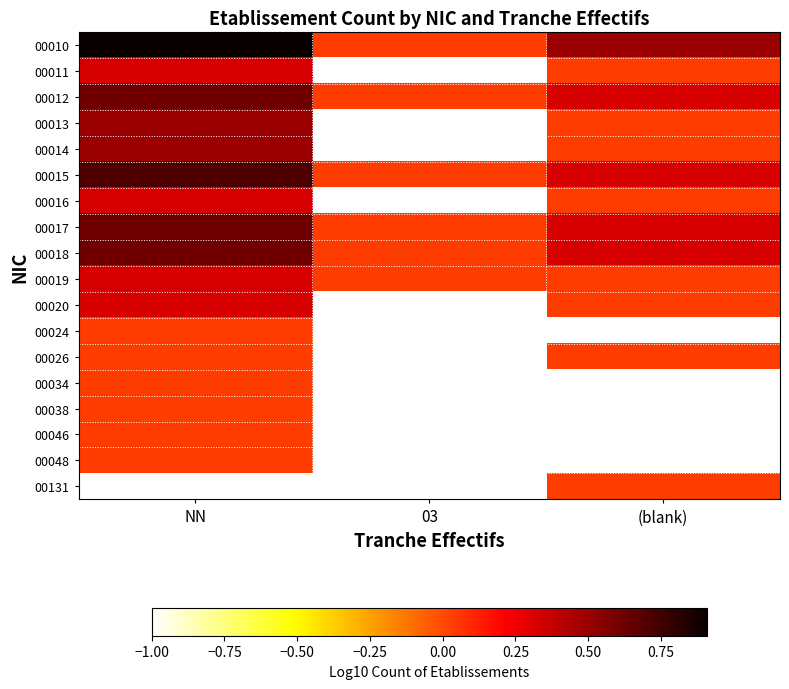

Reading left to right, extract all data points from this chart.

00010: NN=0.9	03=0.0	(blank)=0.5
00011: NN=0.3	03=-1.0	(blank)=0.0
00012: NN=0.6	03=0.0	(blank)=0.3
00013: NN=0.5	03=-1.0	(blank)=0.0
00014: NN=0.5	03=-1.0	(blank)=0.0
00015: NN=0.7	03=0.0	(blank)=0.3
00016: NN=0.3	03=-1.0	(blank)=0.0
00017: NN=0.6	03=0.0	(blank)=0.3
00018: NN=0.6	03=0.0	(blank)=0.3
00019: NN=0.3	03=0.0	(blank)=0.0
00020: NN=0.3	03=-1.0	(blank)=0.0
00024: NN=0.0	03=-1.0	(blank)=-1.0
00026: NN=0.0	03=-1.0	(blank)=0.0
00034: NN=0.0	03=-1.0	(blank)=-1.0
00038: NN=0.0	03=-1.0	(blank)=-1.0
00046: NN=0.0	03=-1.0	(blank)=-1.0
00048: NN=0.0	03=-1.0	(blank)=-1.0
00131: NN=-1.0	03=-1.0	(blank)=0.0